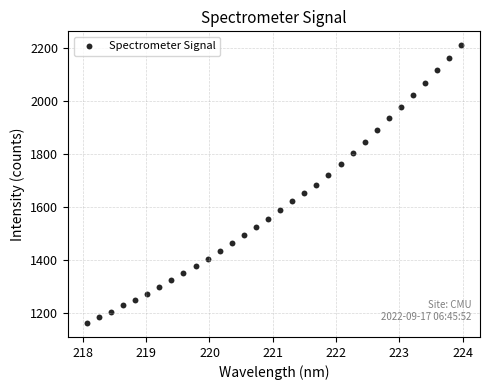

What is the range of Y values (max minus min)?

1045.5